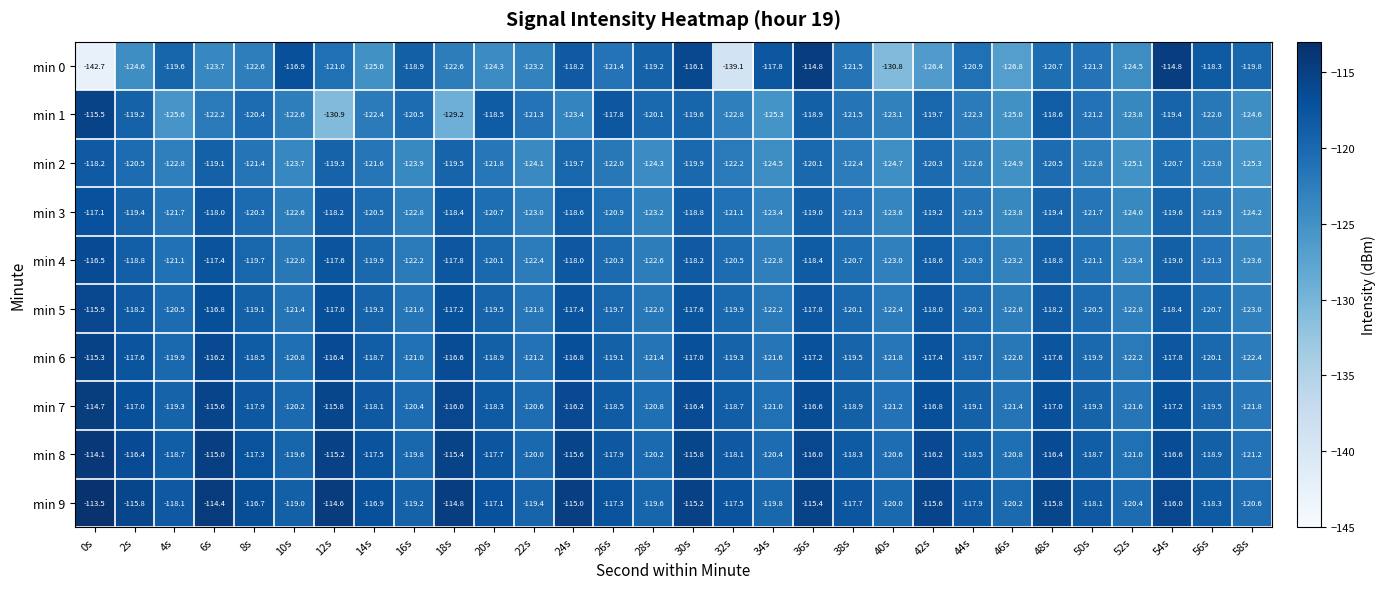

What is the difference between the min 9 values at 40s and 42s?

4.4